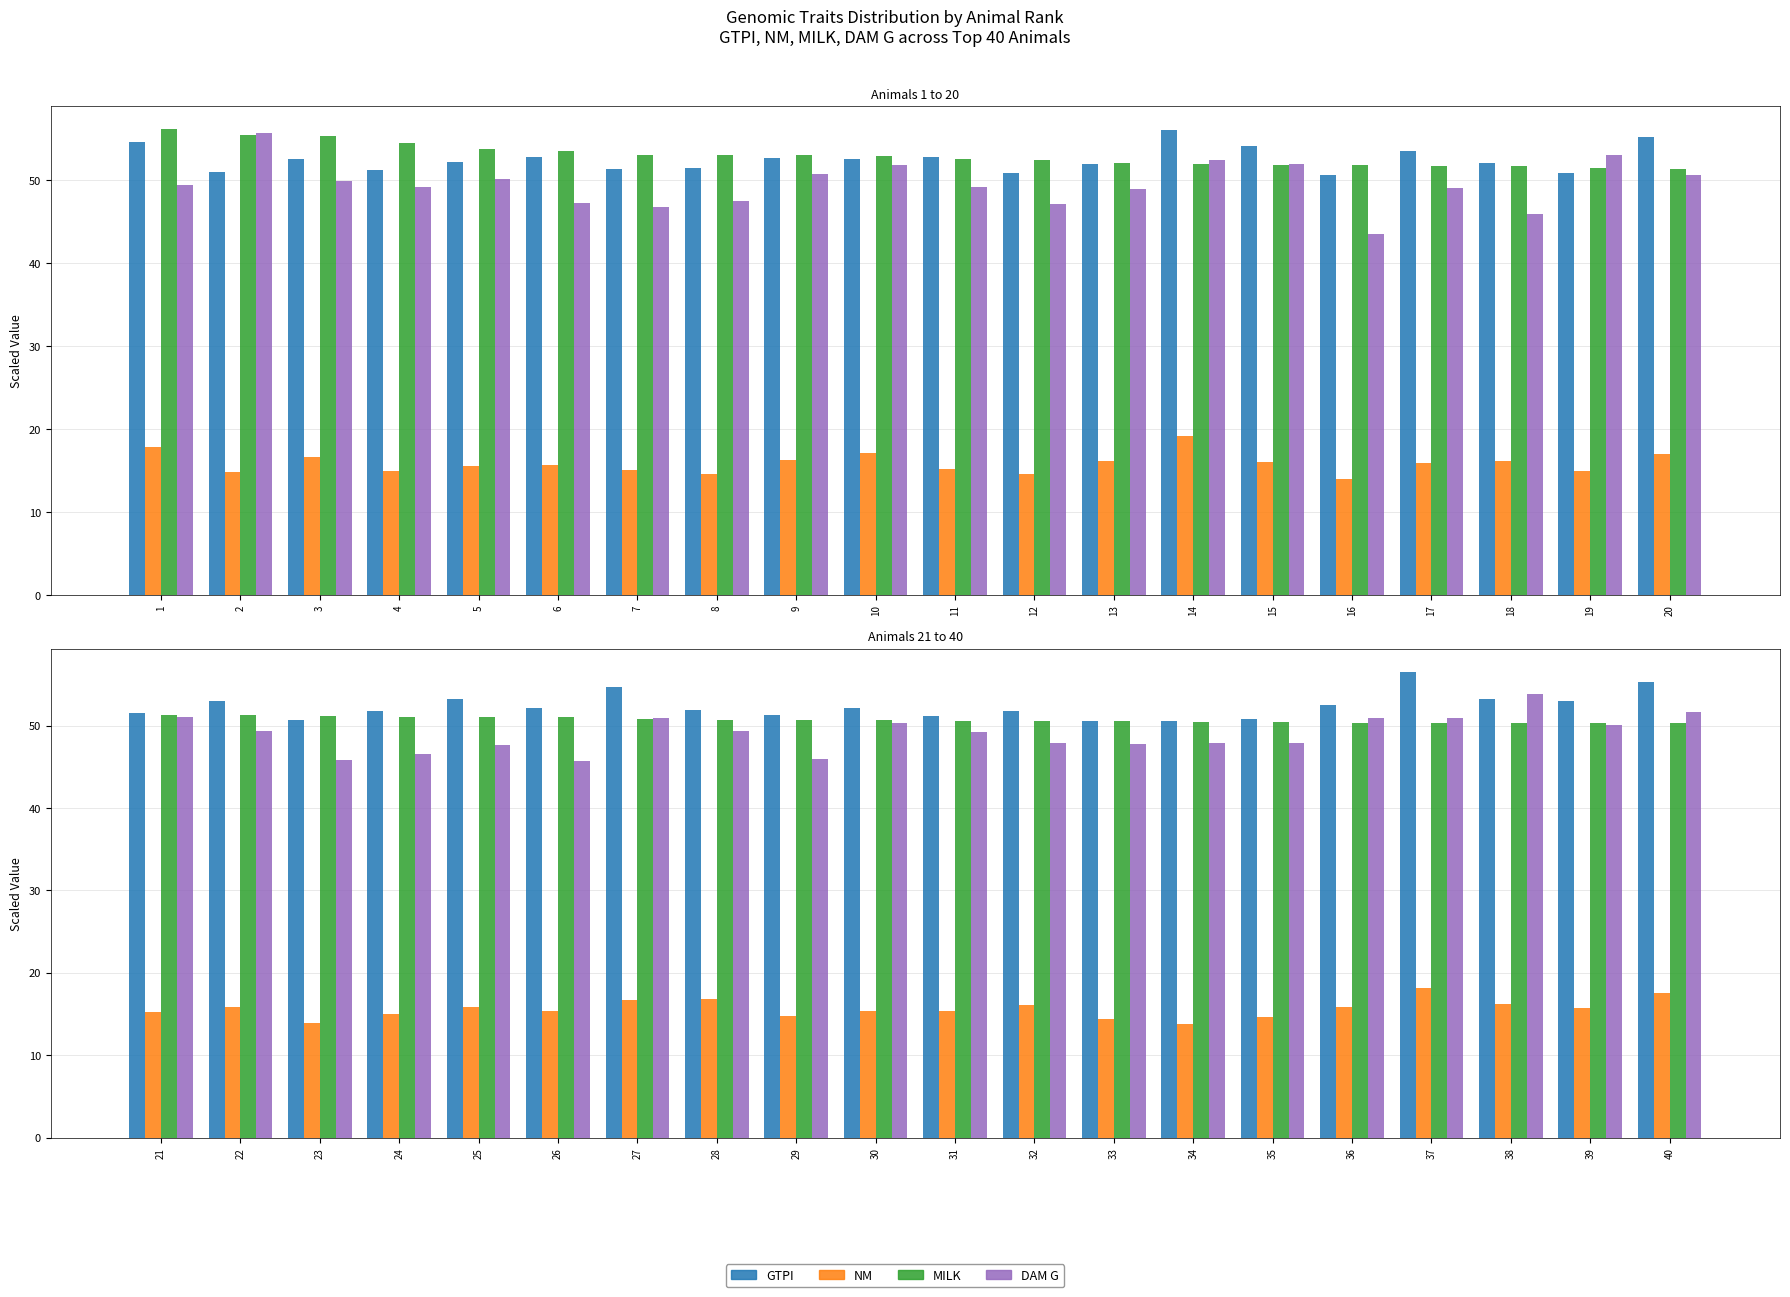

Which series has the widest spread of values?

DAM G